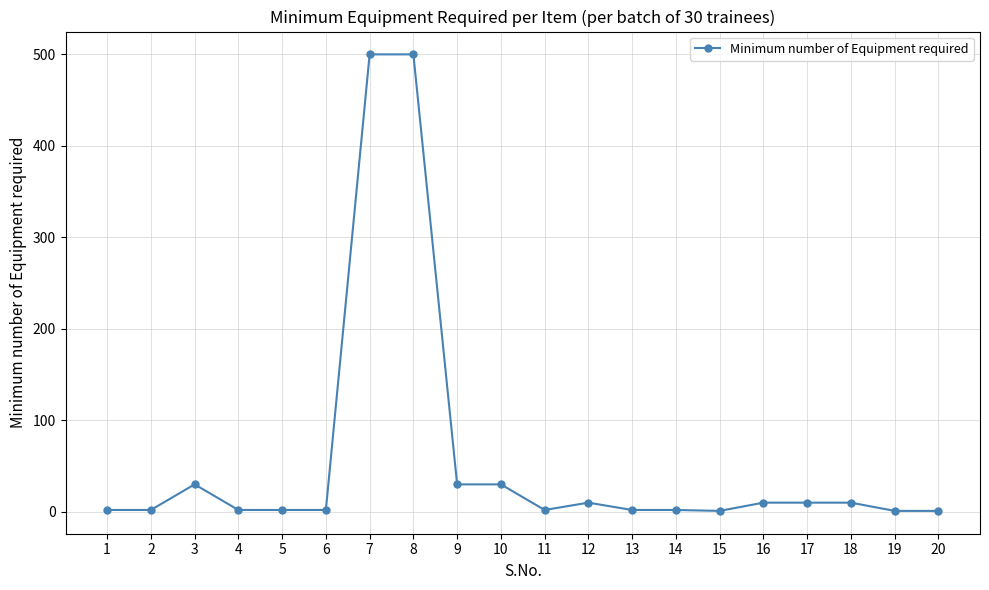

What is the difference between the values at 20 and 7?

499